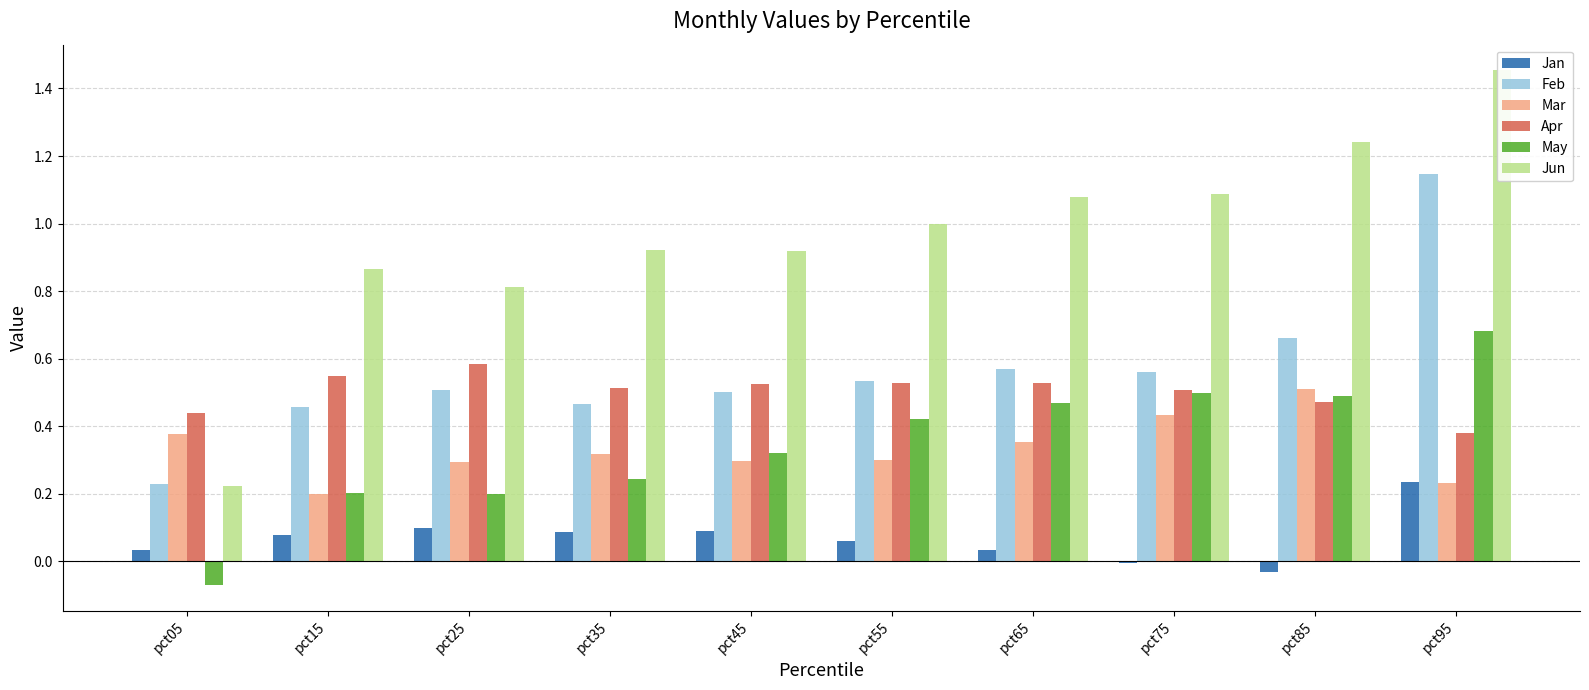

What is the difference between the highest and lowest values at pct45?

0.8